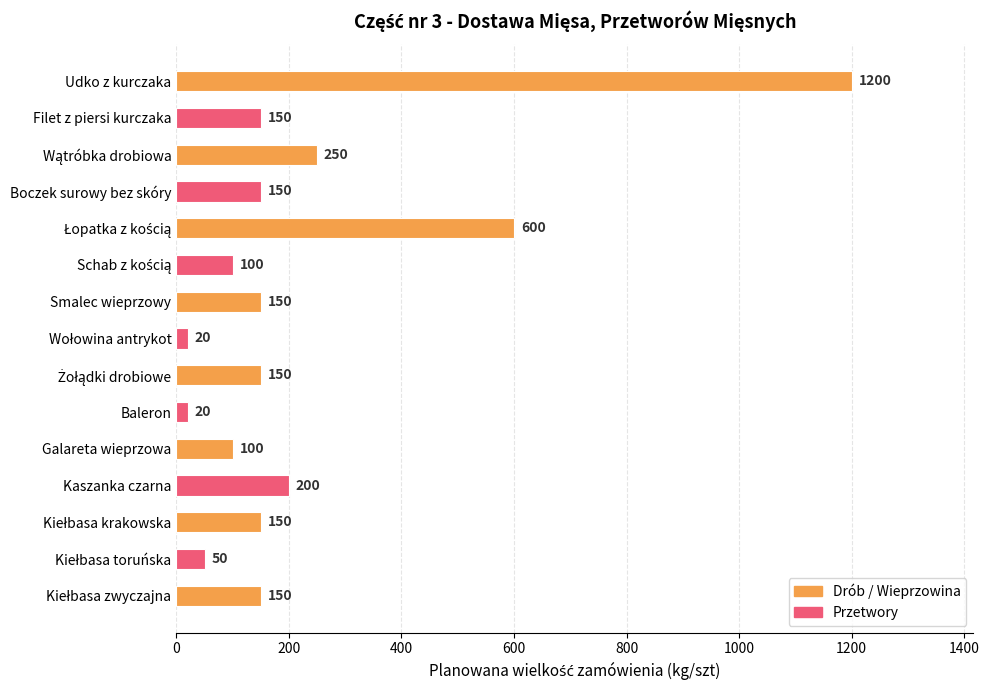

Reading top to bottom, extract all data points from this chart.

1200	150	250	150	600	100	150	20	150	20	100	200	150	50	150